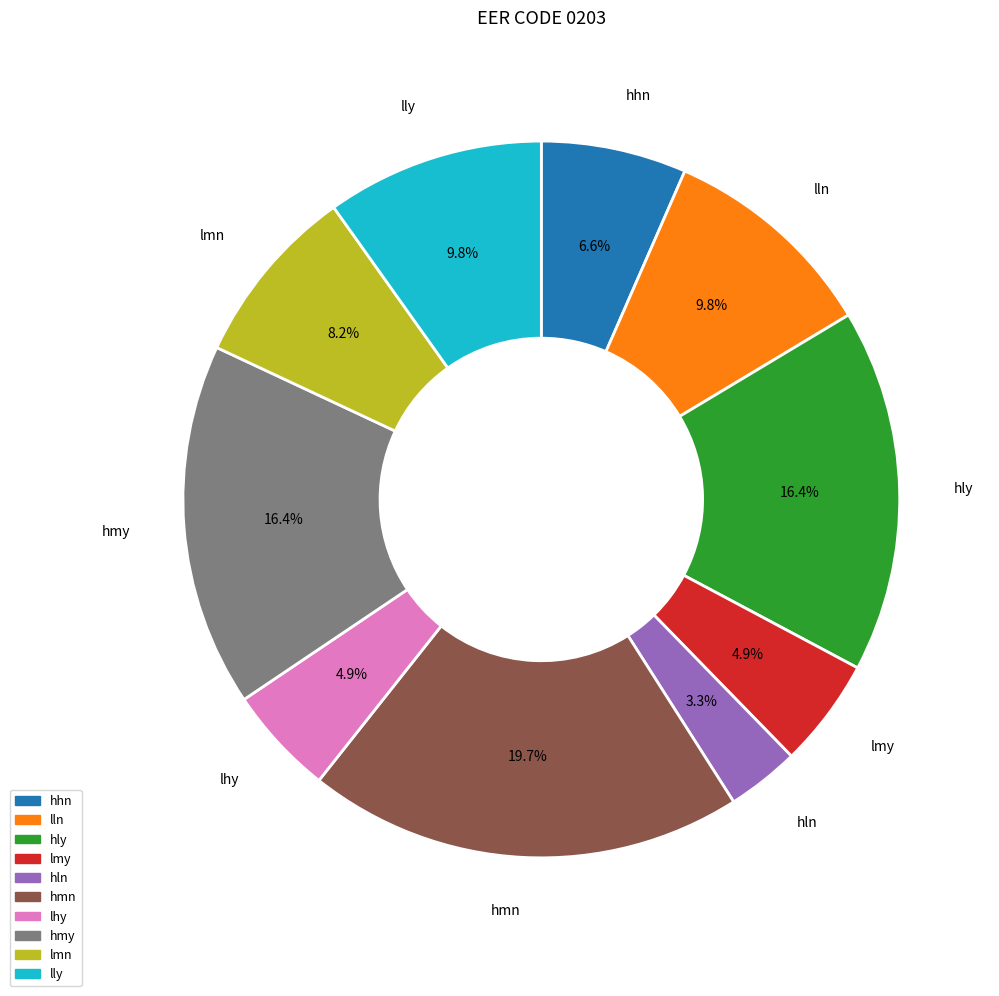

Count the number of slices in the pie.

10